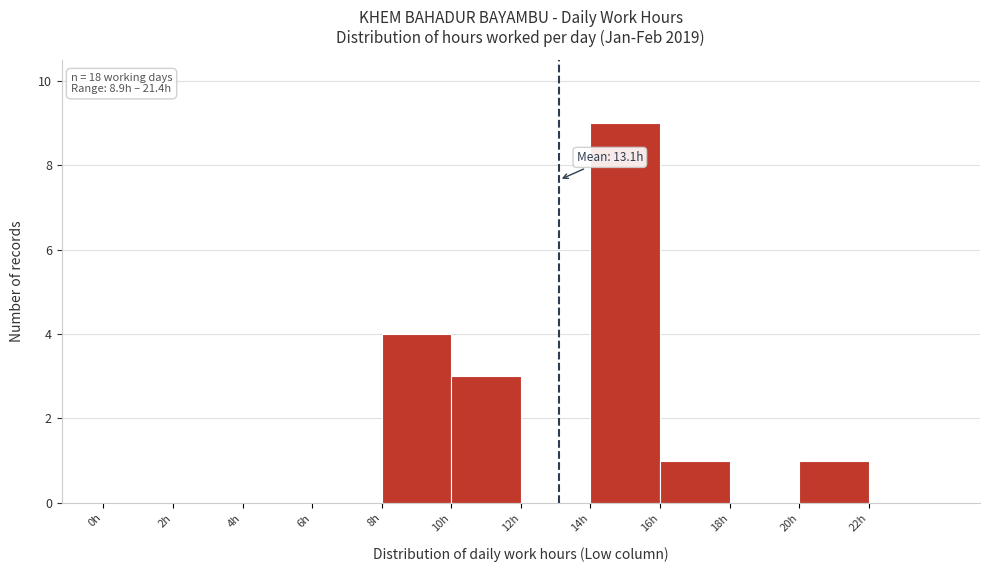

Over which range of the x-axis is the bar tallest?

14 to 16